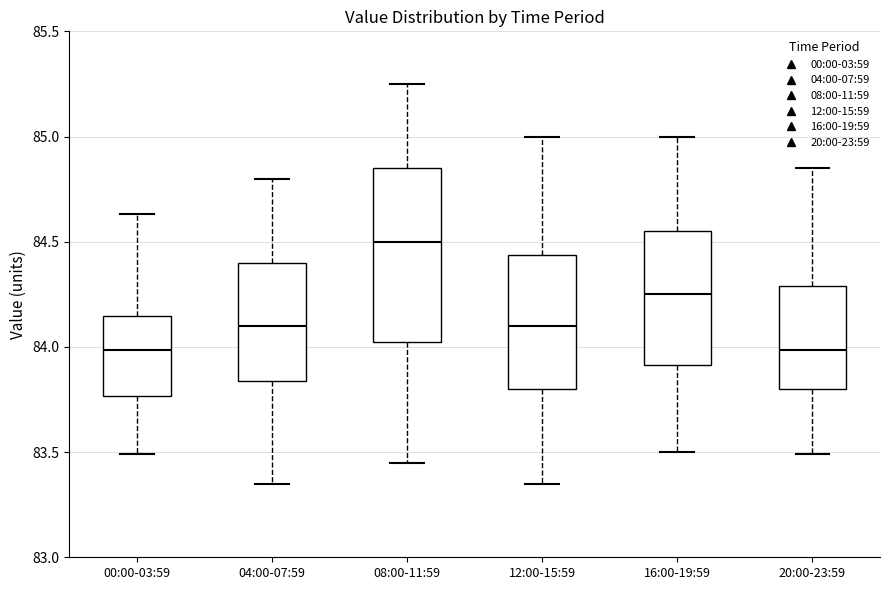

Reading left to right, read every box against the y-axis: the position of its median line, the range the box covers, and the ends of its whiskers. The values are not printed on the chart, so give them approximately, as read against the axis.

00:00-03:59: median 84.00, box 83.75 to 84.15, whiskers 83.50 to 84.65
04:00-07:59: median 84.10, box 83.85 to 84.40, whiskers 83.35 to 84.80
08:00-11:59: median 84.50, box 84.05 to 84.85, whiskers 83.45 to 85.25
12:00-15:59: median 84.10, box 83.80 to 84.45, whiskers 83.35 to 85.00
16:00-19:59: median 84.25, box 83.90 to 84.55, whiskers 83.50 to 85.00
20:00-23:59: median 84.00, box 83.80 to 84.30, whiskers 83.50 to 84.85